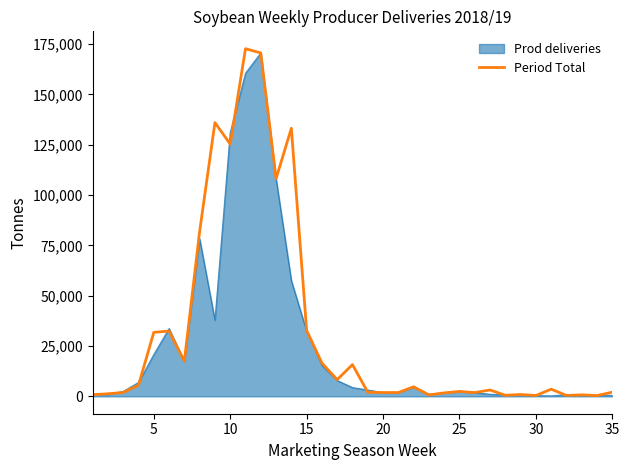

What is the highest value of the Prod deliveries series?

170536